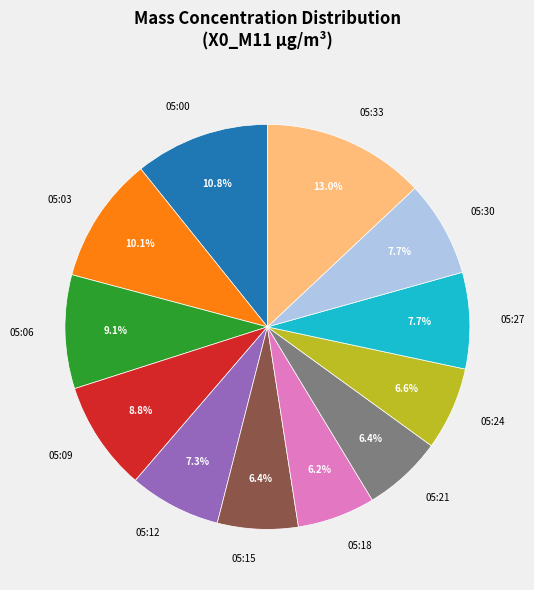

Does 05:09 represent more than half of the total?

No